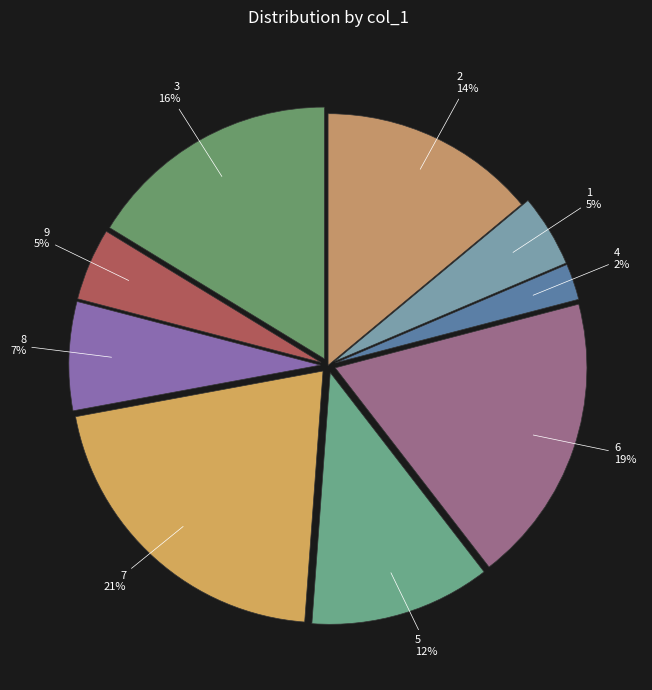

To the nearest percent, what is the average slice percentage?

11%